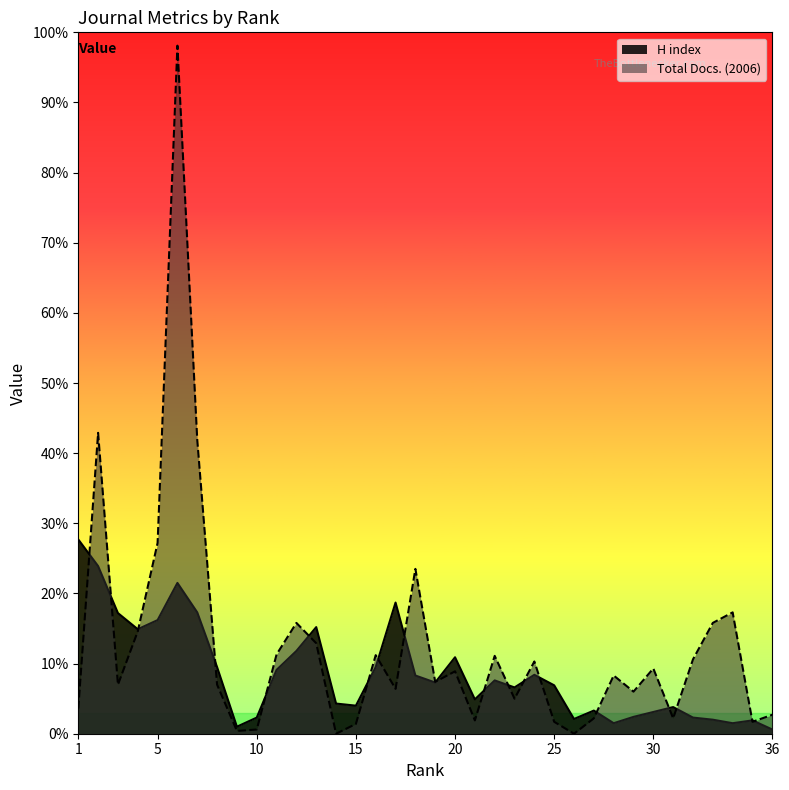

How many lines are shown in the chart?

2